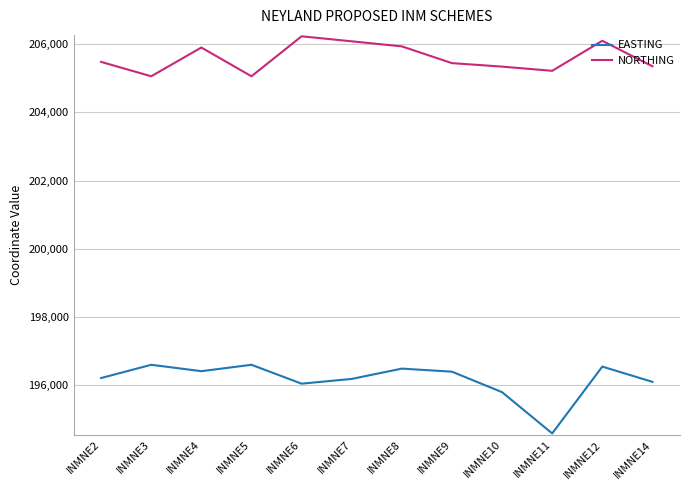

Is the value of NORTHING at INMNE10 greater than the value of EASTING at INMNE14?

Yes